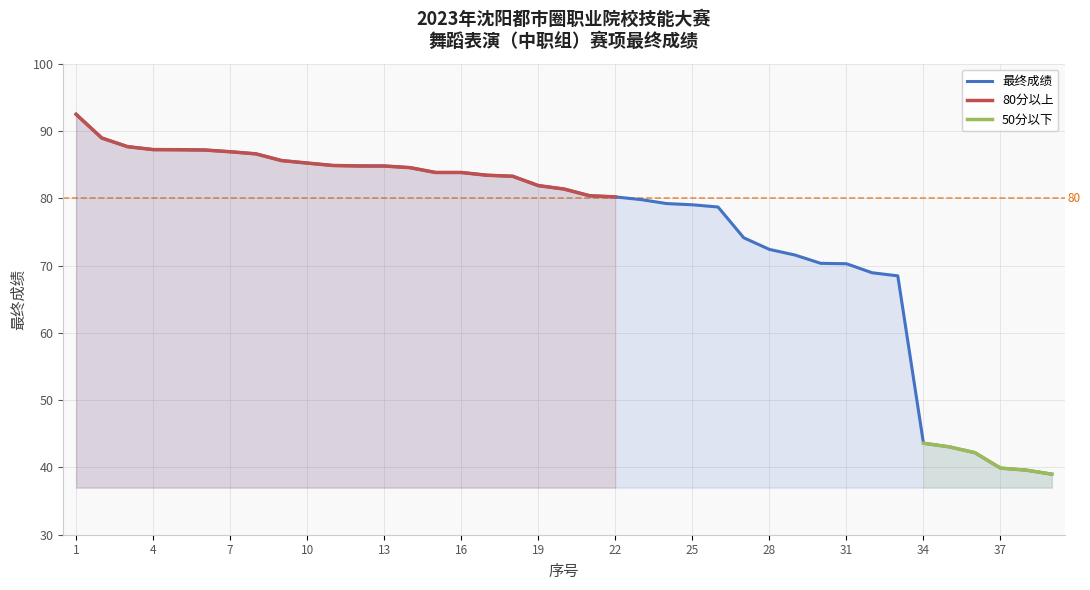

True or false: the data shows 78.7 at 26.

True